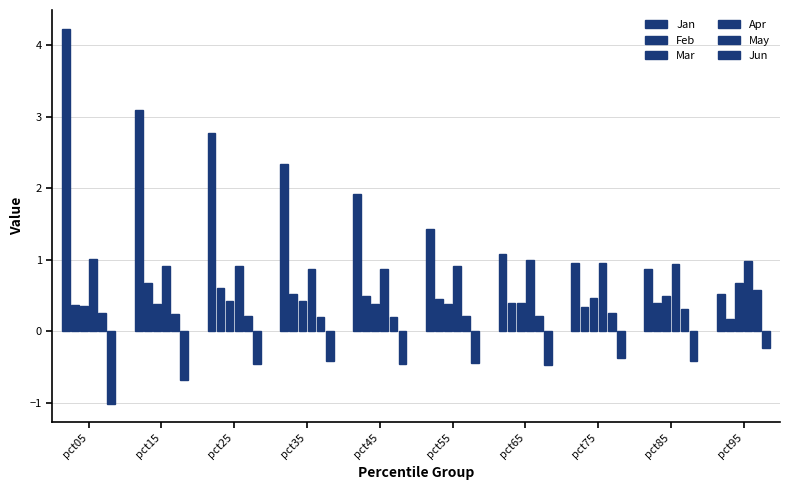

Does the chart contain stacked bars?

No